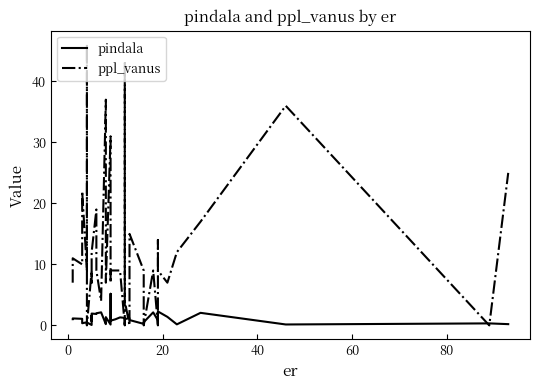

Rank the series by their average value, from highest to lowest.

ppl_vanus, pindala